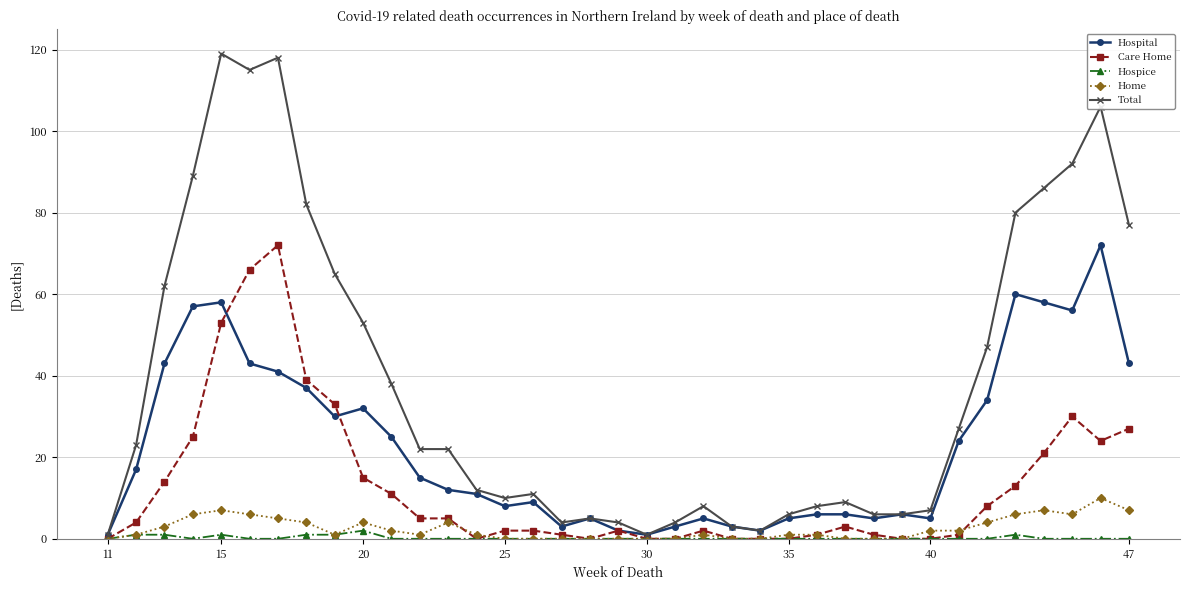

True or false: Hospice has more than 0 interior local peaks.

True